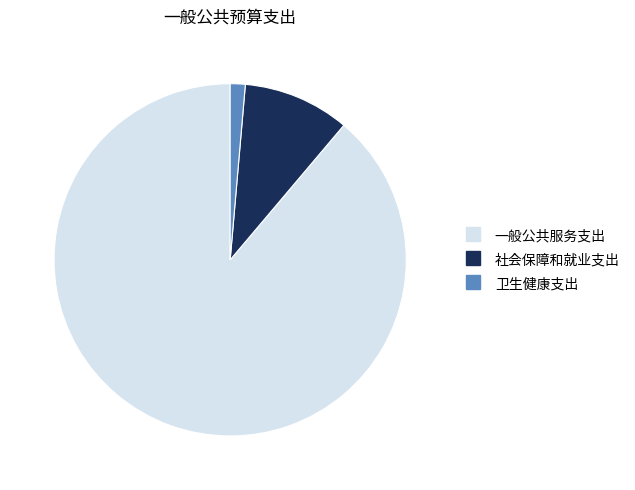

How many slices are in this pie chart?

3